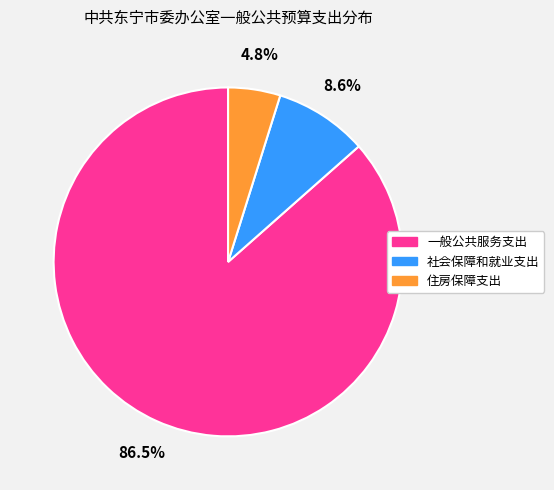

Which has a higher value, 一般公共服务支出 or 社会保障和就业支出?

一般公共服务支出